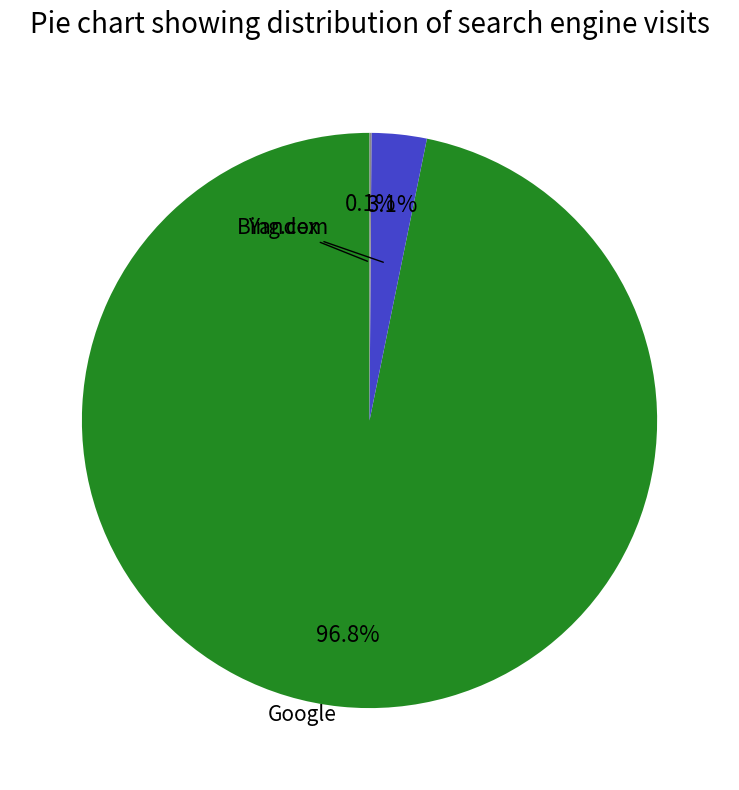

Is there a majority slice in this chart?

Yes